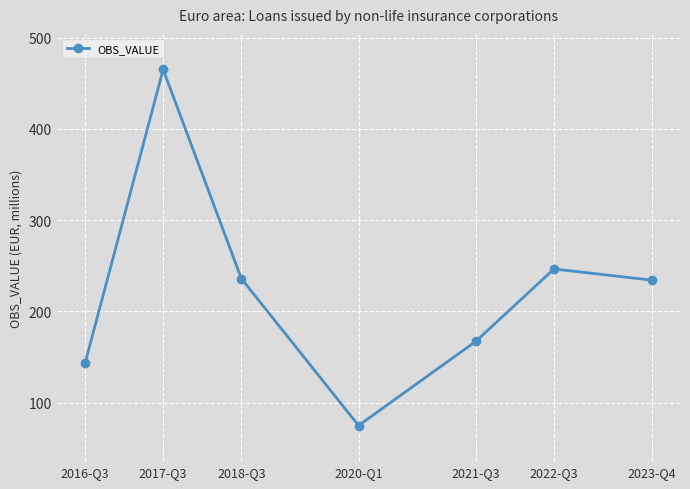

Which category has the lowest value across all series?

2020-Q1